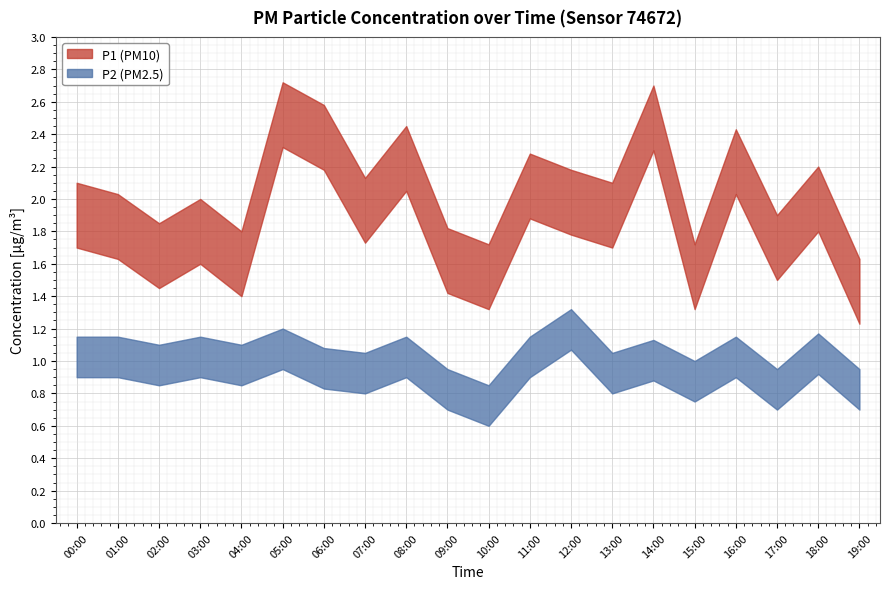

Reading left to right, transcribe all the data shown in this chart.

P1: 1.8	1.7	1.6	1.7	1.5	2.4	2.3	1.8	2.1	1.5	1.4	2.0	1.9	1.8	2.4	1.4	2.1	1.6	1.9	1.3
P2: 1.0	1.0	0.9	1.0	0.9	1.1	0.9	0.9	1.0	0.8	0.7	1.0	1.2	0.9	1.0	0.8	1.0	0.8	1.0	0.8